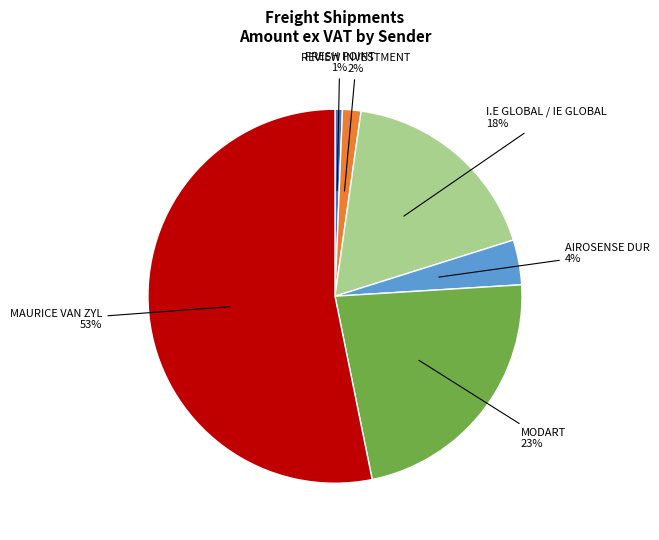

To the nearest percent, what is the difference between the AIROSENSE DUR and I.E GLOBAL / IE GLOBAL slice percentages?

14%